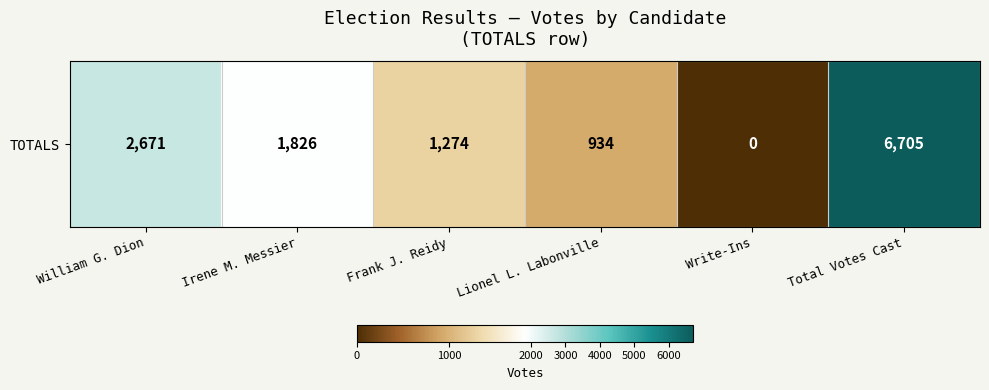

Is it true that the value at Lionel L. Labonville is 1295?

False